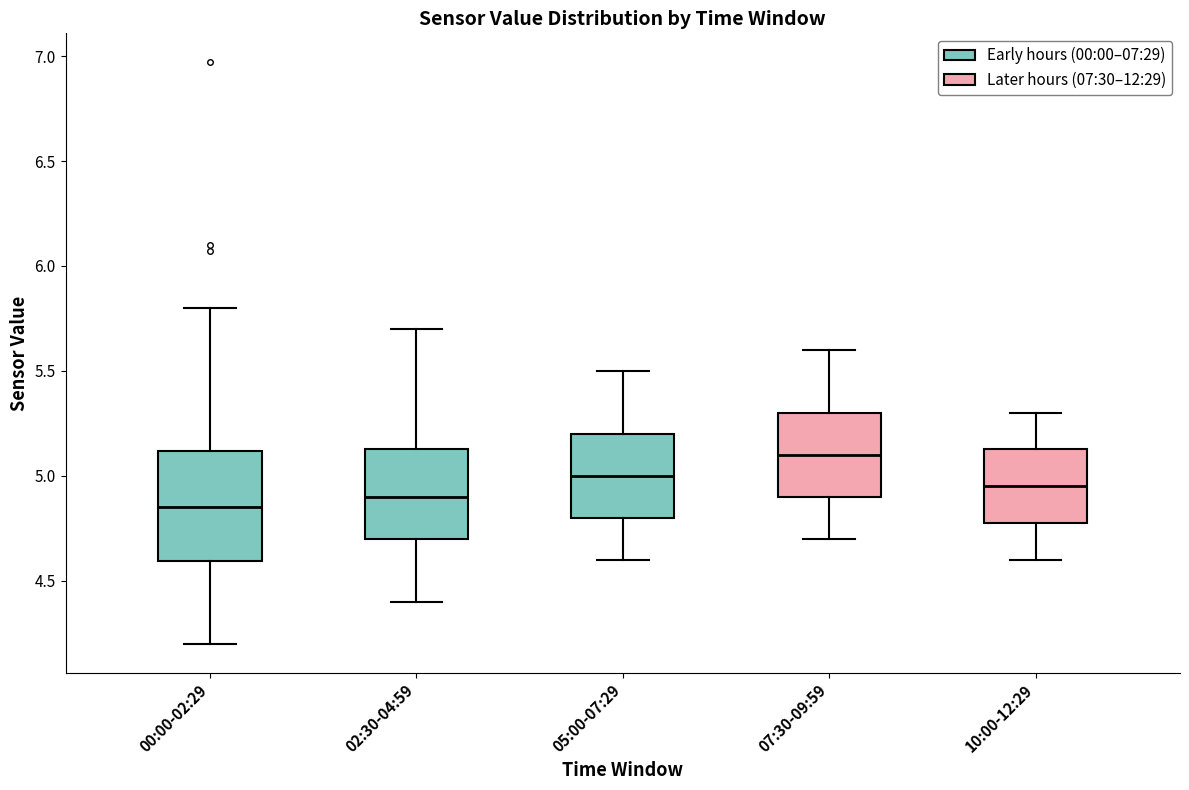

Where is the upper edge of the box for 02:30-04:59 on the y-axis? The values are not printed on the chart, so give them approximately, as read against the axis.

5.15